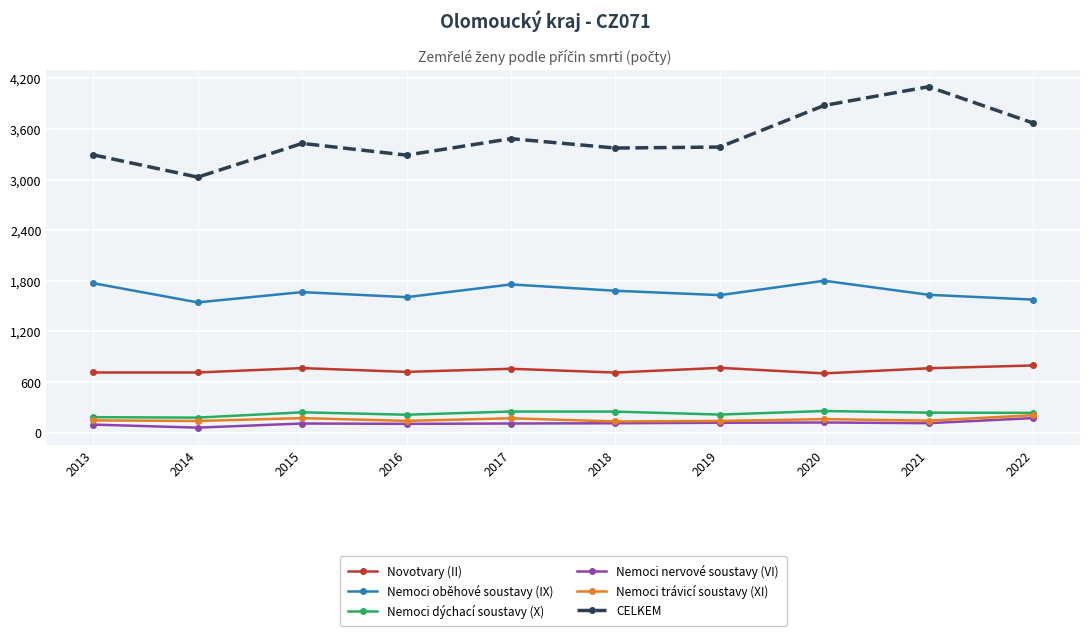

How many data points does each series have?

10